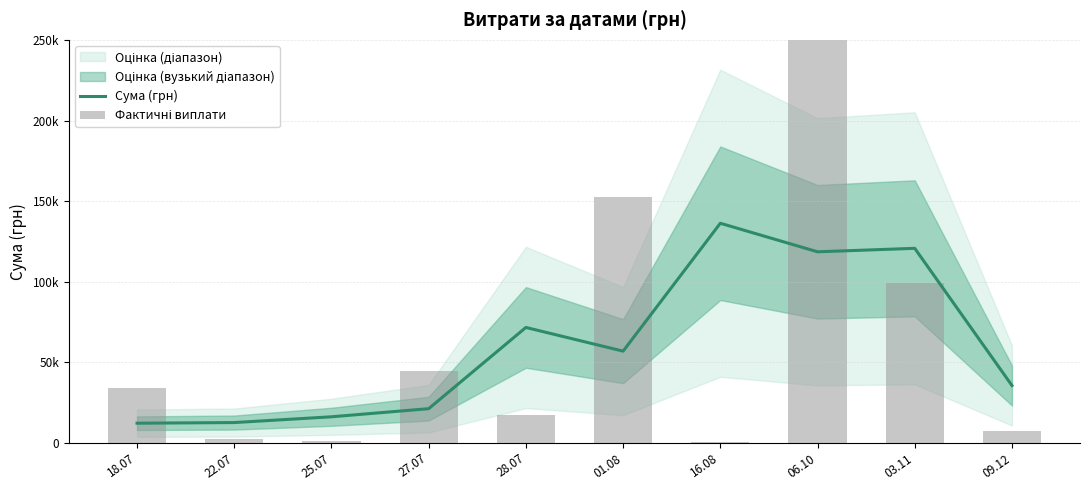

What is the sum of all Фактичні виплати values?

614509.2